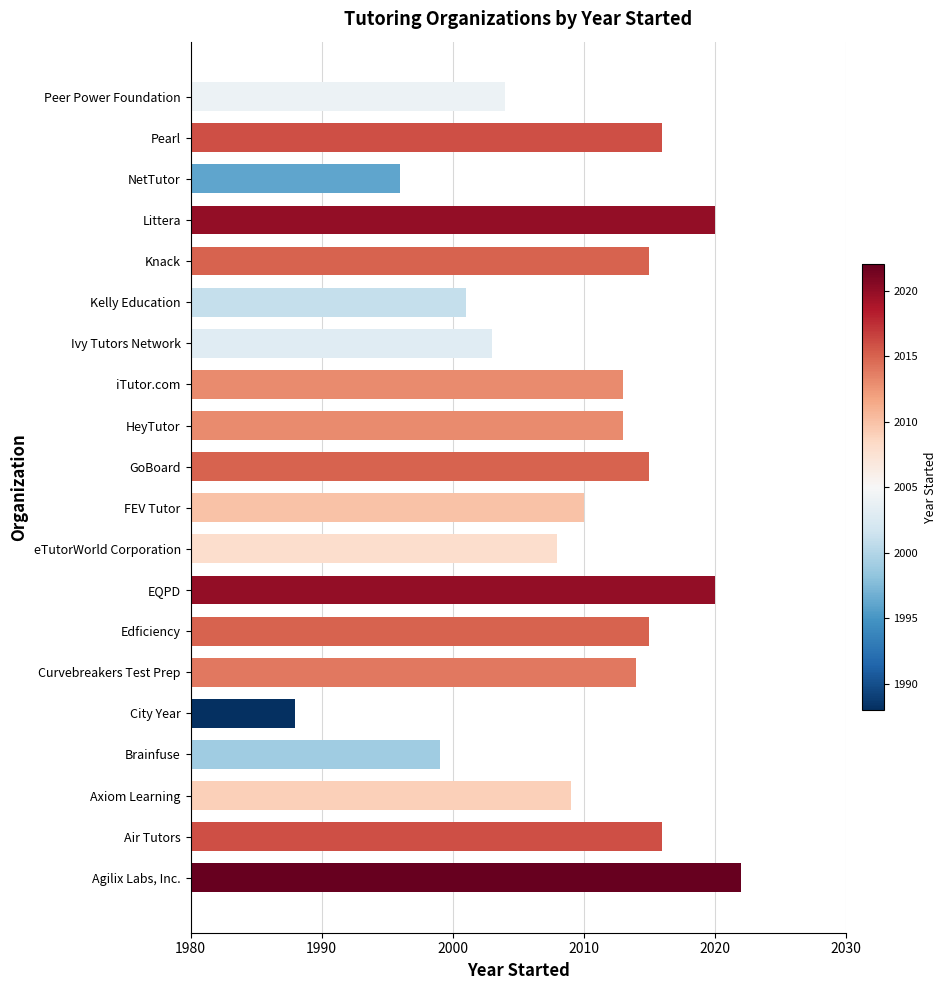

Between Agilix Labs, Inc. and GoBoard, which is larger?

Agilix Labs, Inc.